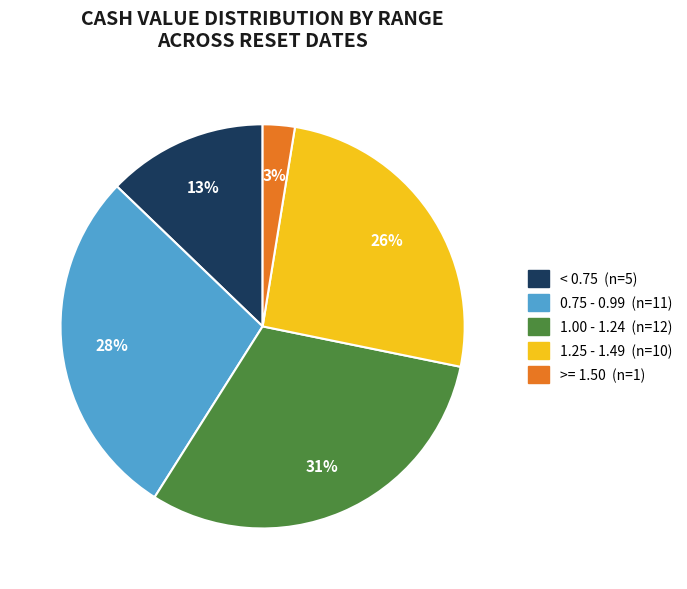

To the nearest percent, what is the average slice percentage?

20%